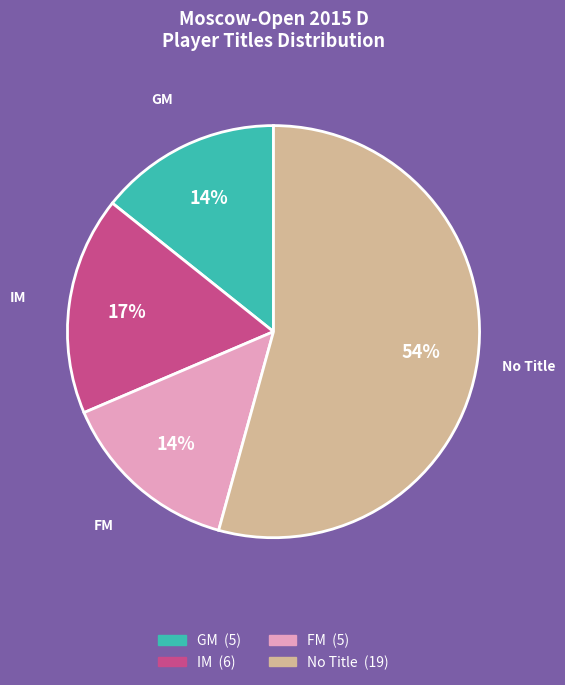

Is GM the majority of the pie?

No